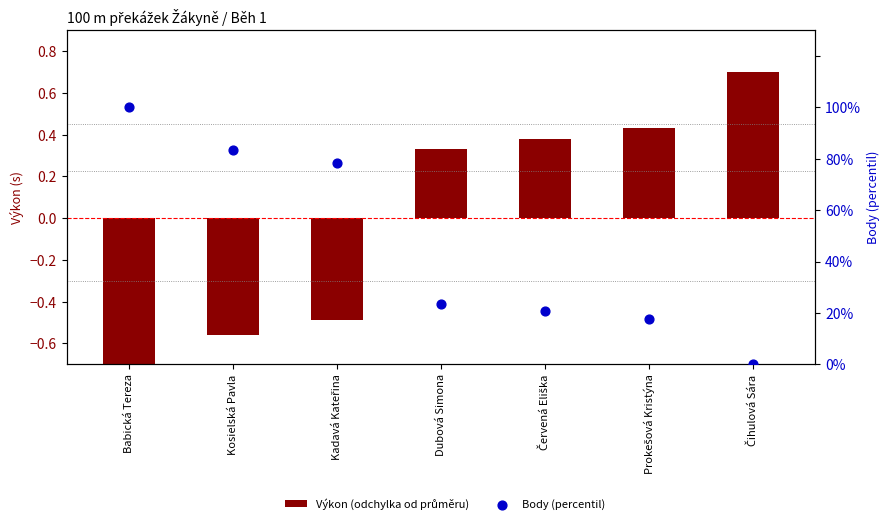

Which series contains the lowest Y value?

Výkon (odchylka od průměru)